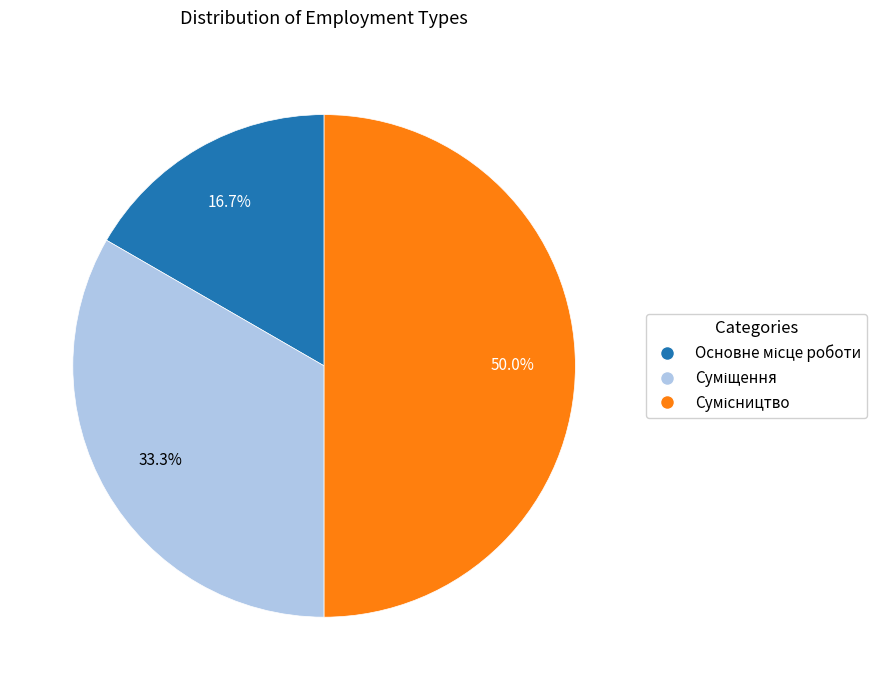

Is it true that Суміщення is 33% of the pie?

True